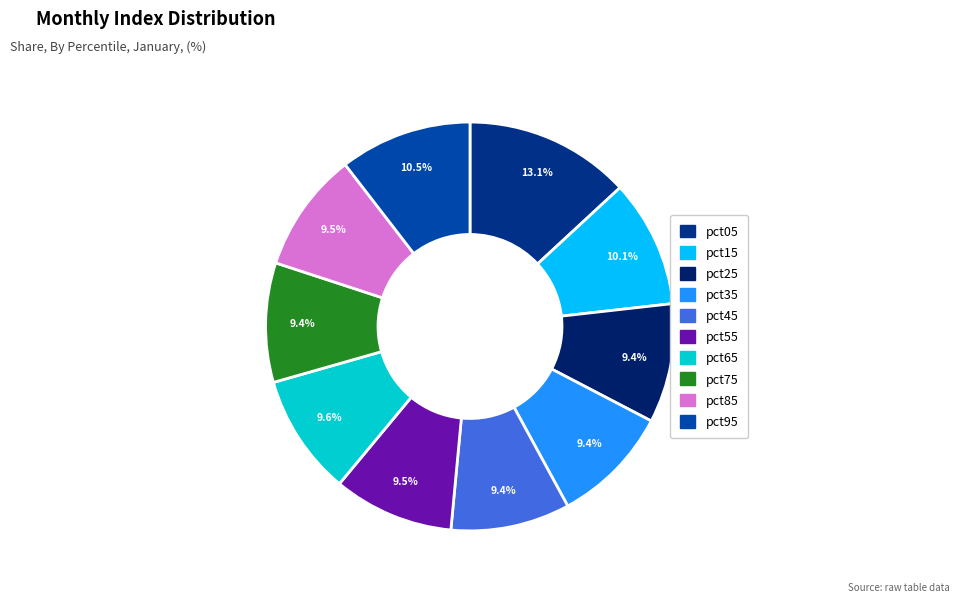

How many slices are in this pie chart?

10